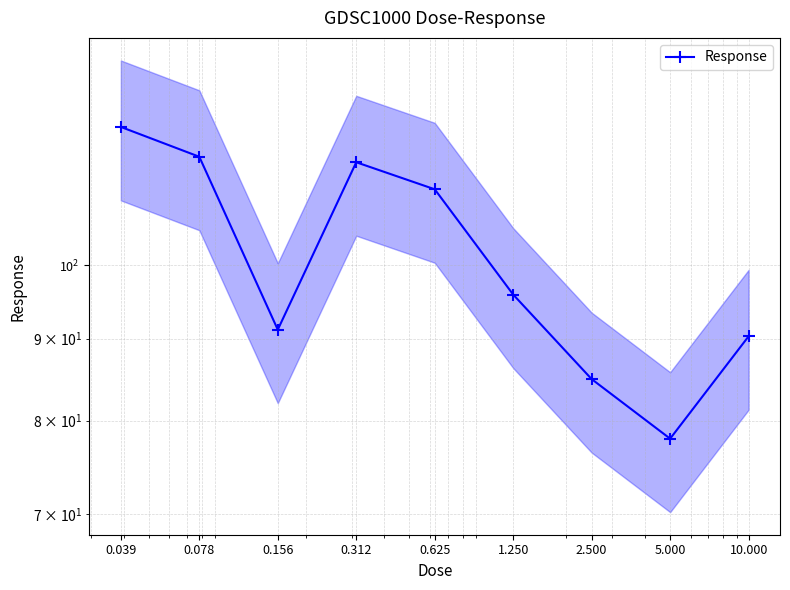

List the labels in order of value, largest first.

0.039, 0.078, 0.312, 0.625, 1.250, 0.156, 10.000, 2.500, 5.000